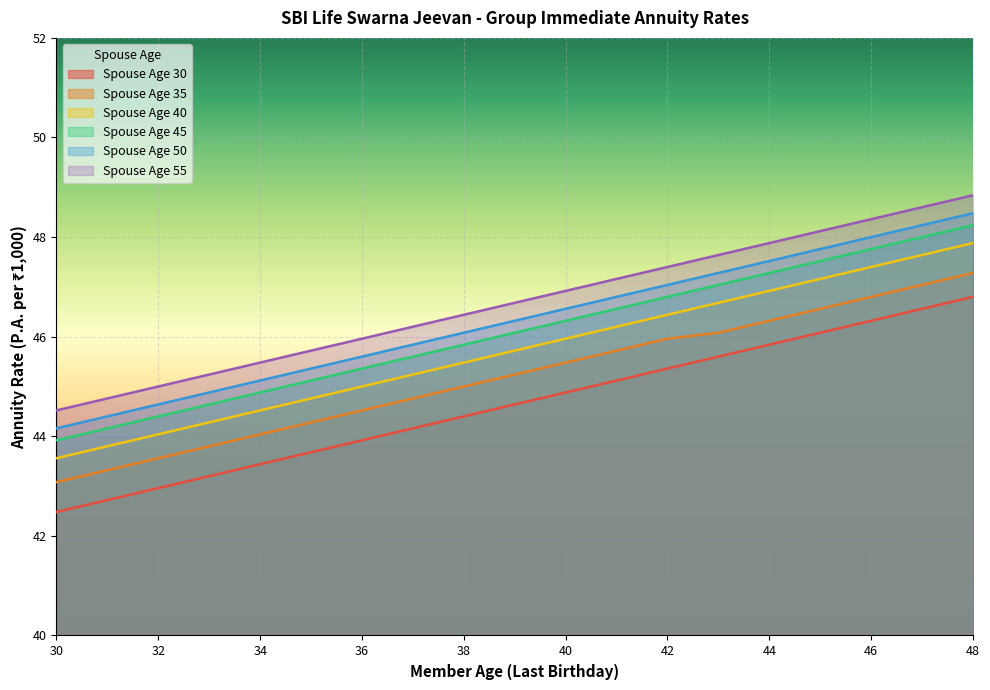

What are all the series names shown in the legend?

Spouse Age 30, Spouse Age 35, Spouse Age 40, Spouse Age 45, Spouse Age 50, Spouse Age 55